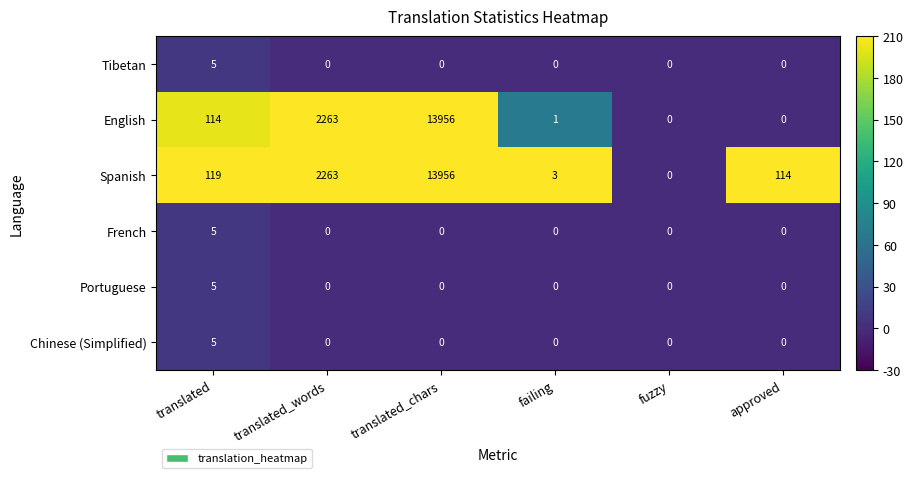

What is the difference between the highest and lowest values at failing?

3